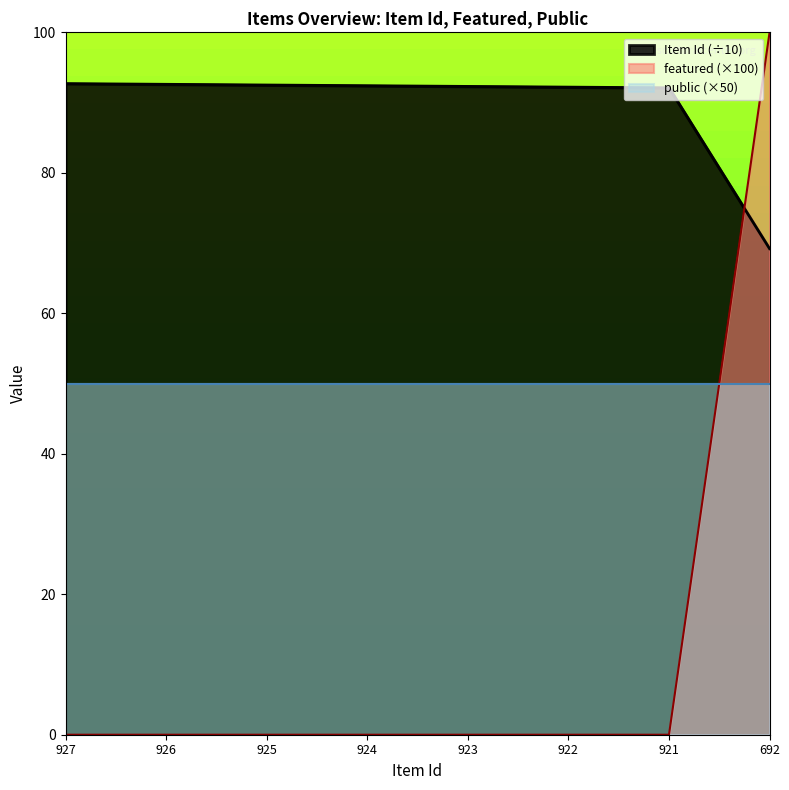

How many times do featured and Item Id cross each other?

1